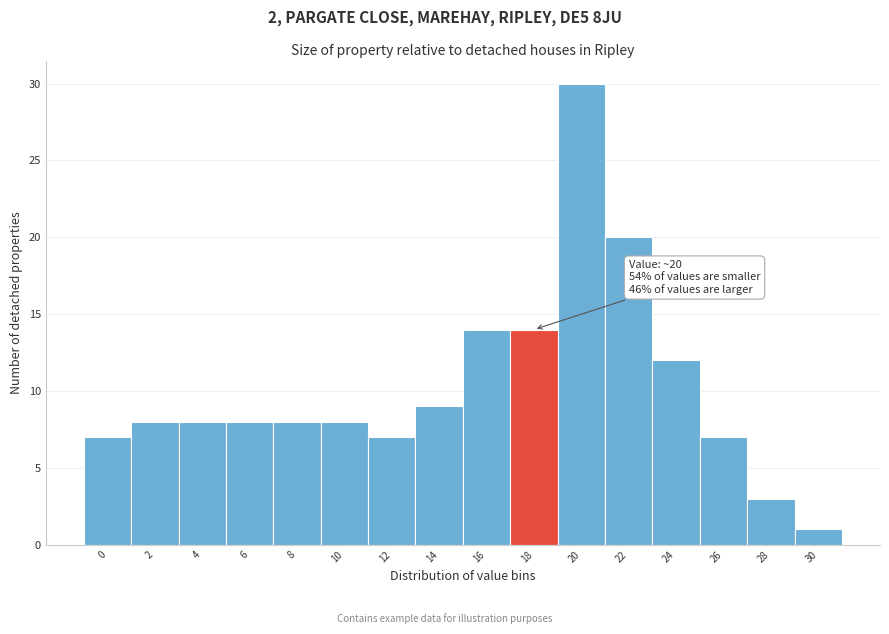

Reading left to right, transcribe all the data shown in this chart.

0=7	2=8	4=8	6=8	8=8	10=8	12=7	14=9	16=14	18=14	20=30	22=20	24=12	26=7	28=3	30=1